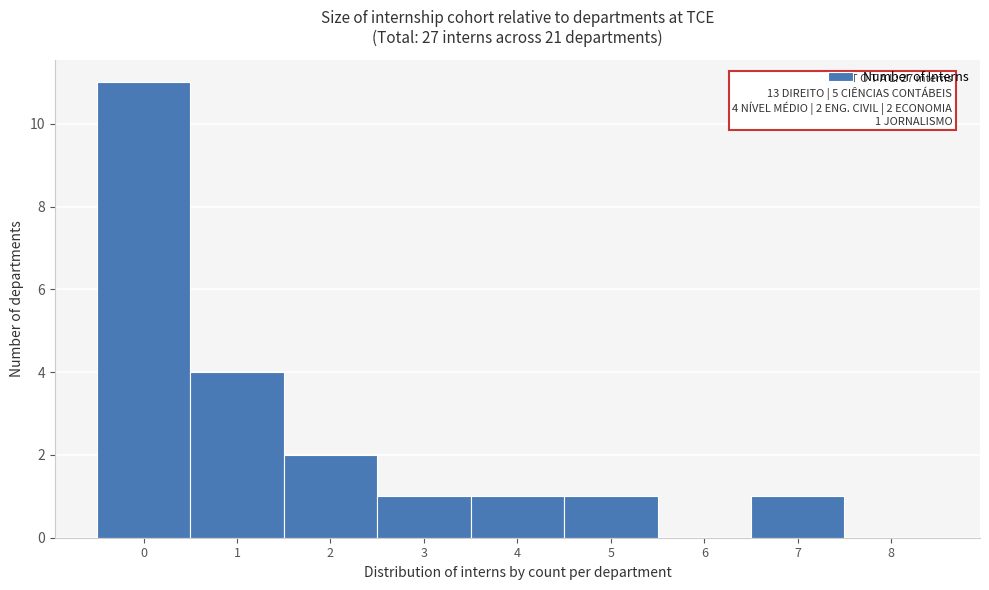

Over which range of the x-axis is the bar tallest?

-0.5 to 0.5